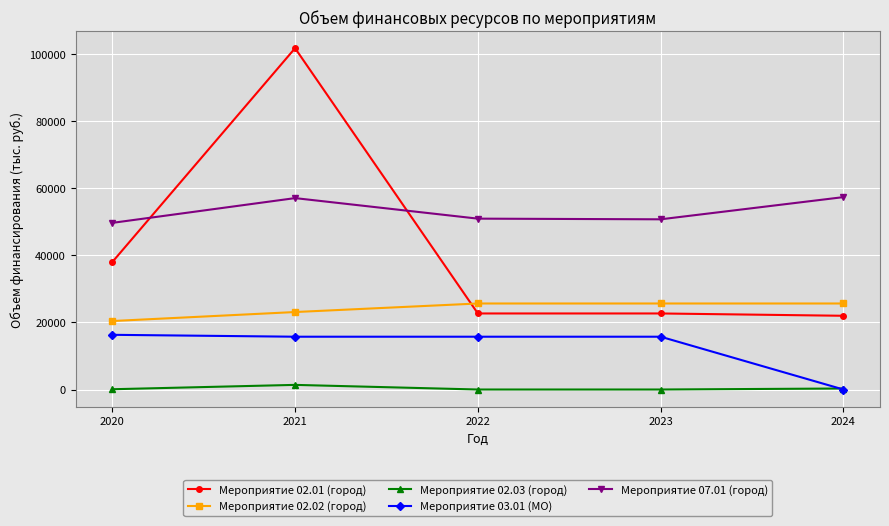

Does the chart display data point markers on the line(s)?

Yes